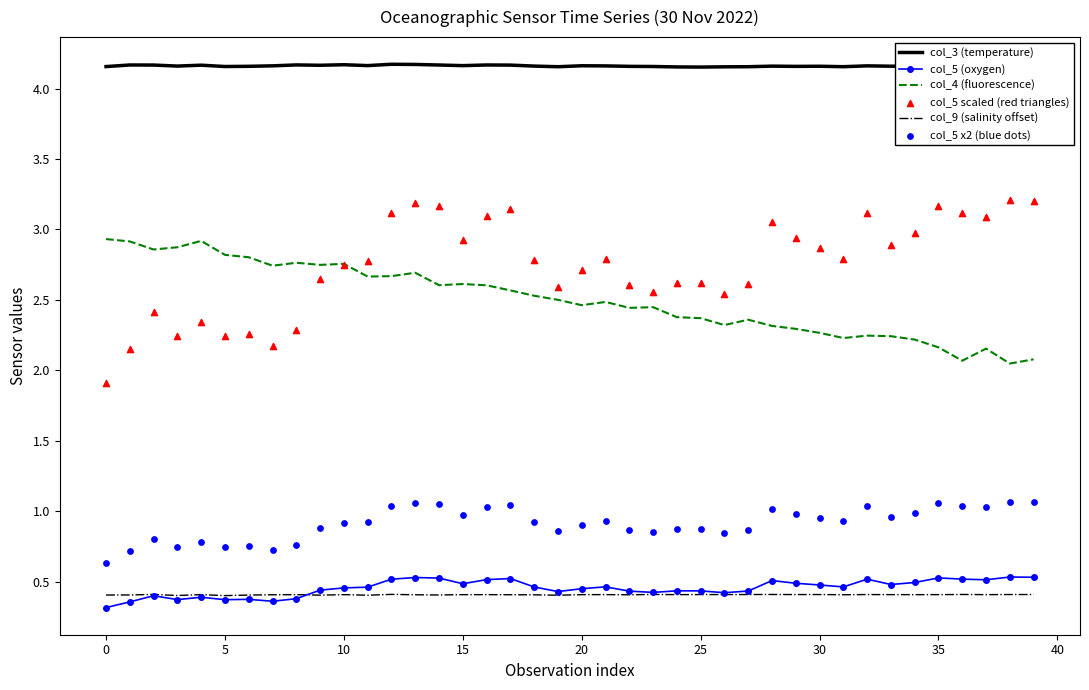

What are all the series names shown in the legend?

col_3 (temperature), col_5 (oxygen), col_4 (fluorescence), col_9 (salinity offset), col_5 scaled (red triangles), col_5 x2 (blue dots)